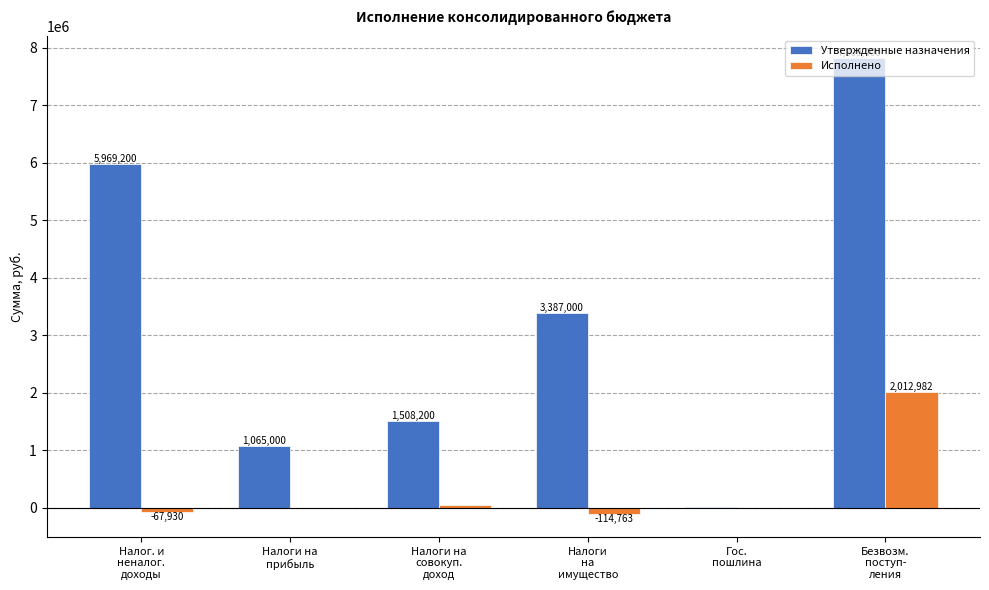

True or false: Утвержденные назначения has a value of 5969200.0 at Налог. и
неналог.
доходы.

True